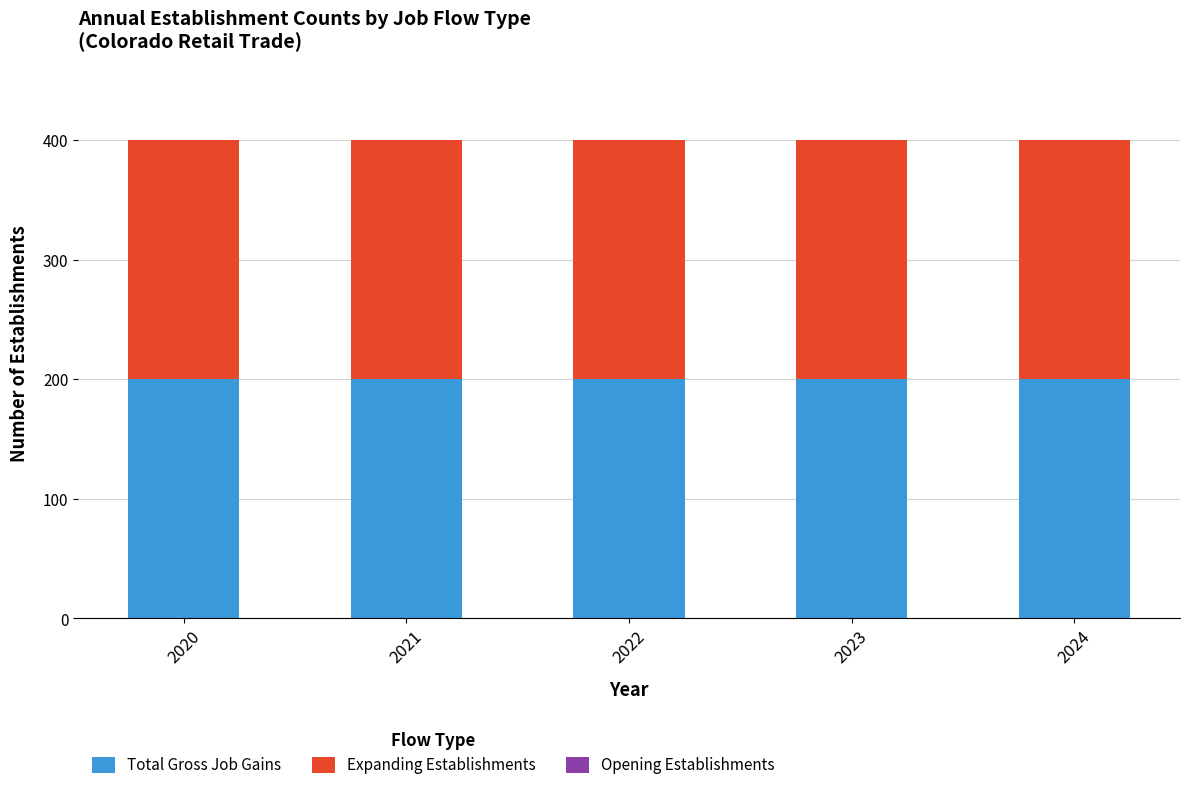

What value does the Expanding Establishments series have at 2023?

200